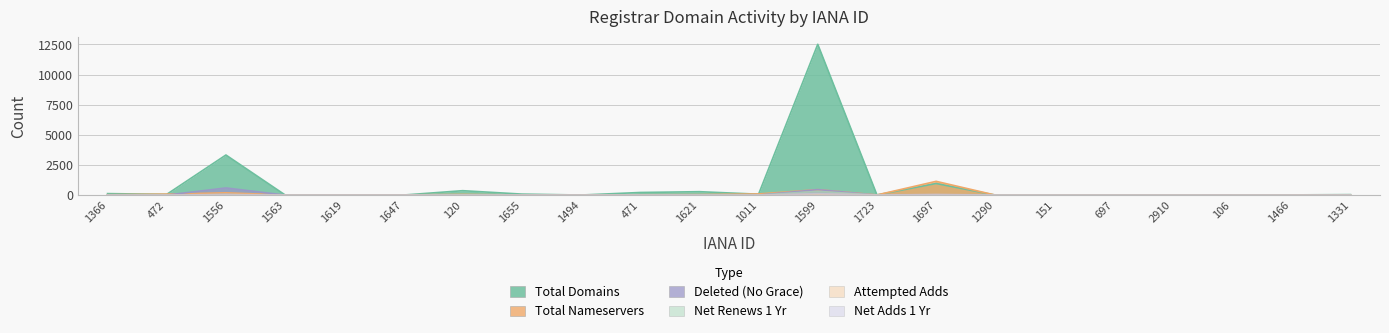

The net-adds-1-yr series shows 1 at 1011. True or false?

False